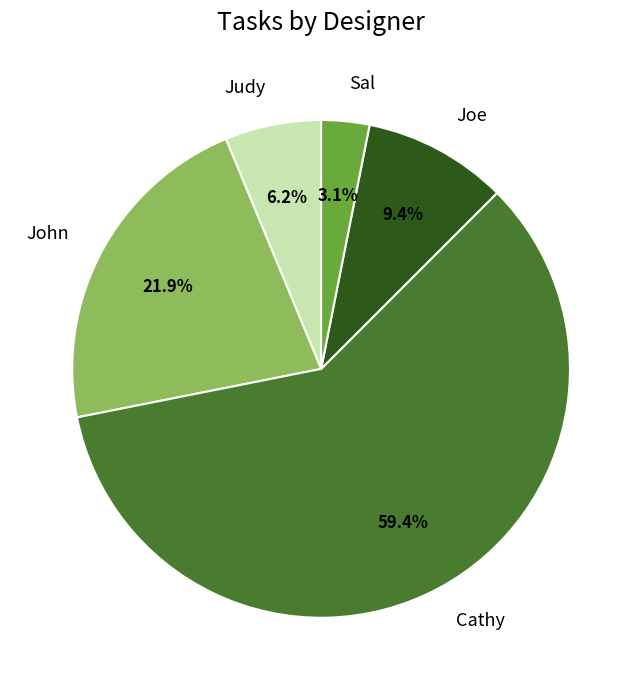

Does Cathy account for over 50% of the chart?

Yes